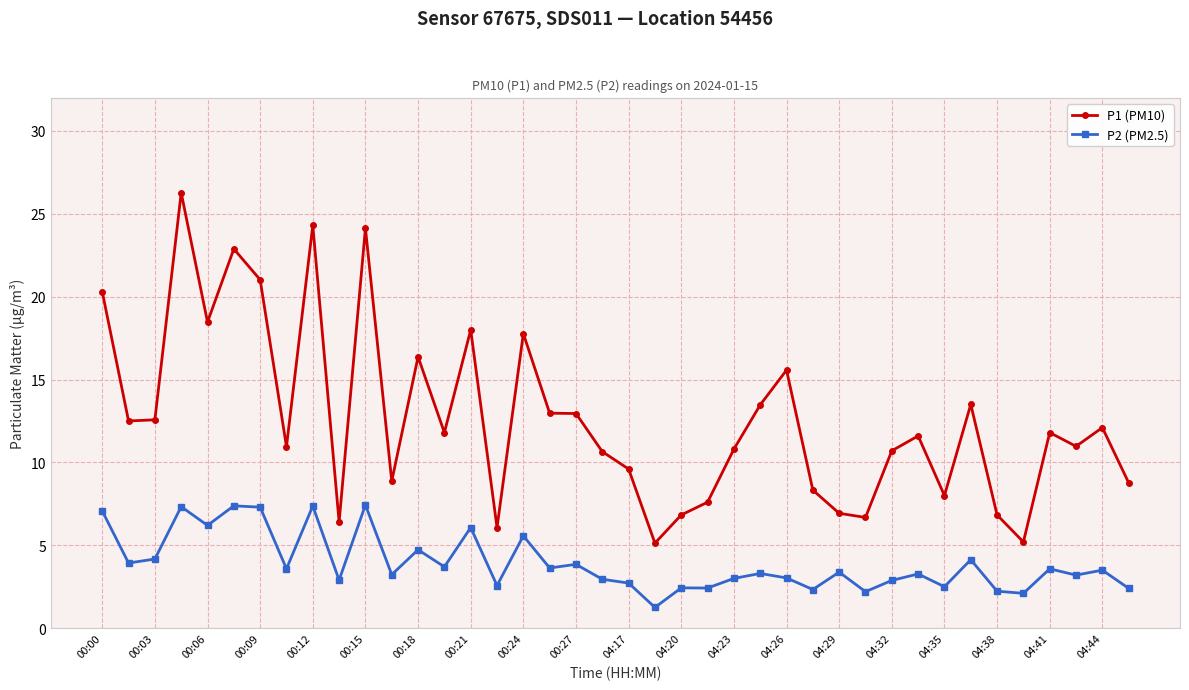

What is the sum of all P2 (PM2.5) values?

156.8